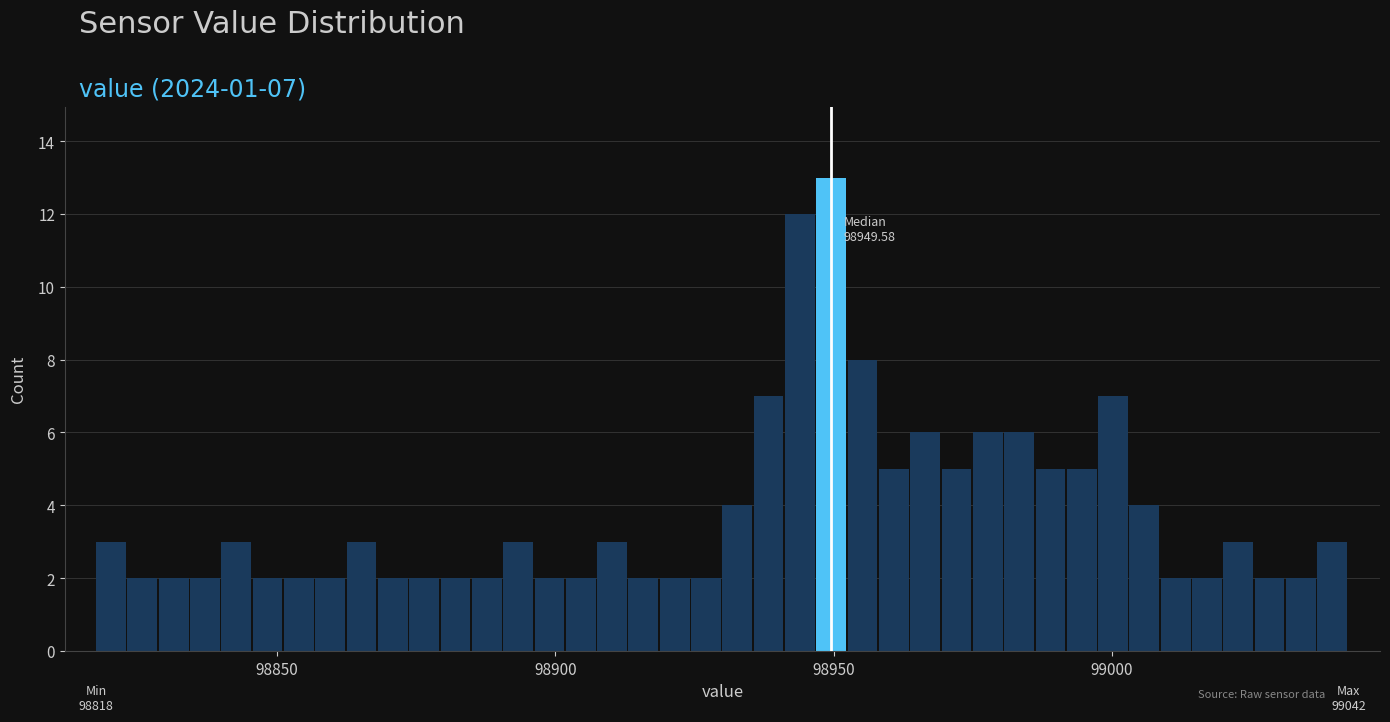

Around what value on the x-axis is the tallest bar? Give the approximate position of its centre, as read against the axis.

98950